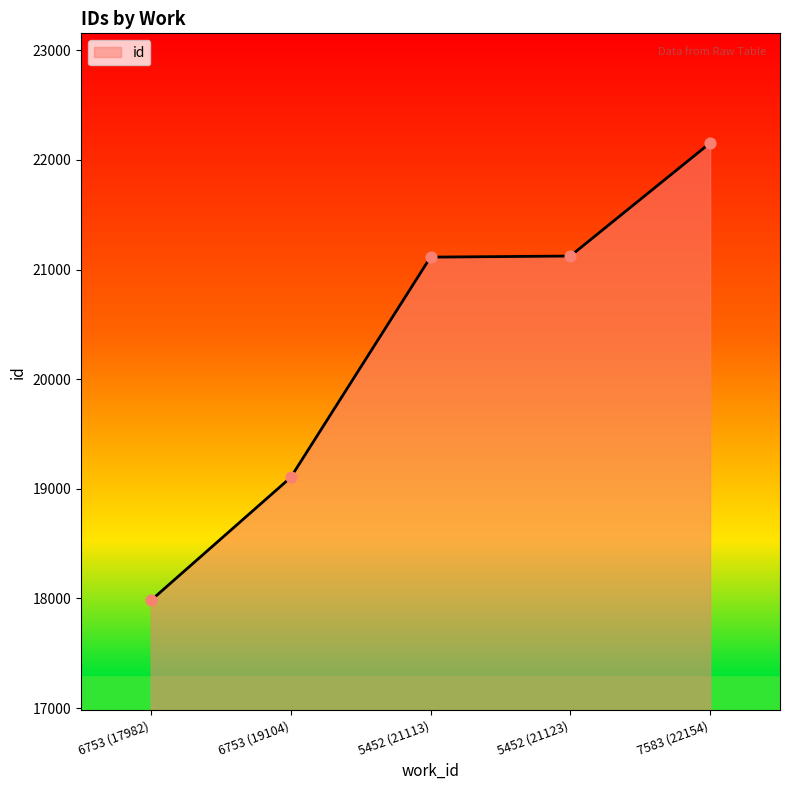

What is the change in value from 5452 (21113) to 7583 (22154)?

+1041